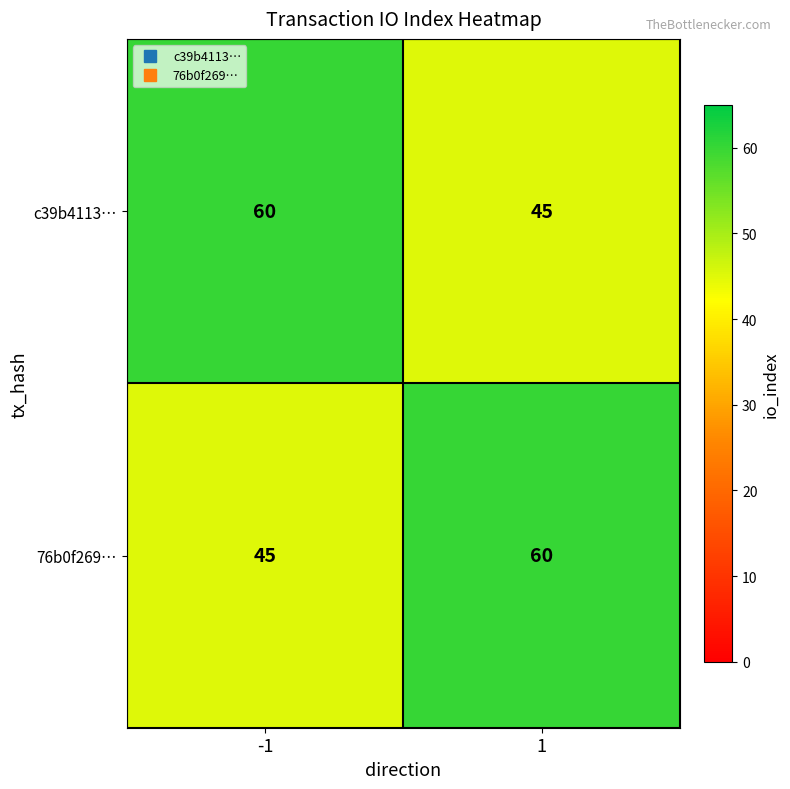

Rank the series at 1 from lowest to highest value.

c39b4113…, 76b0f269…